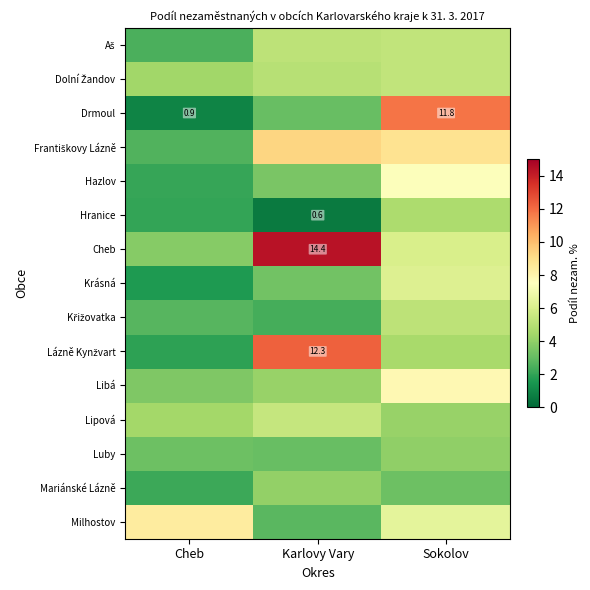

Which series has the largest range (max minus min)?

Drmoul